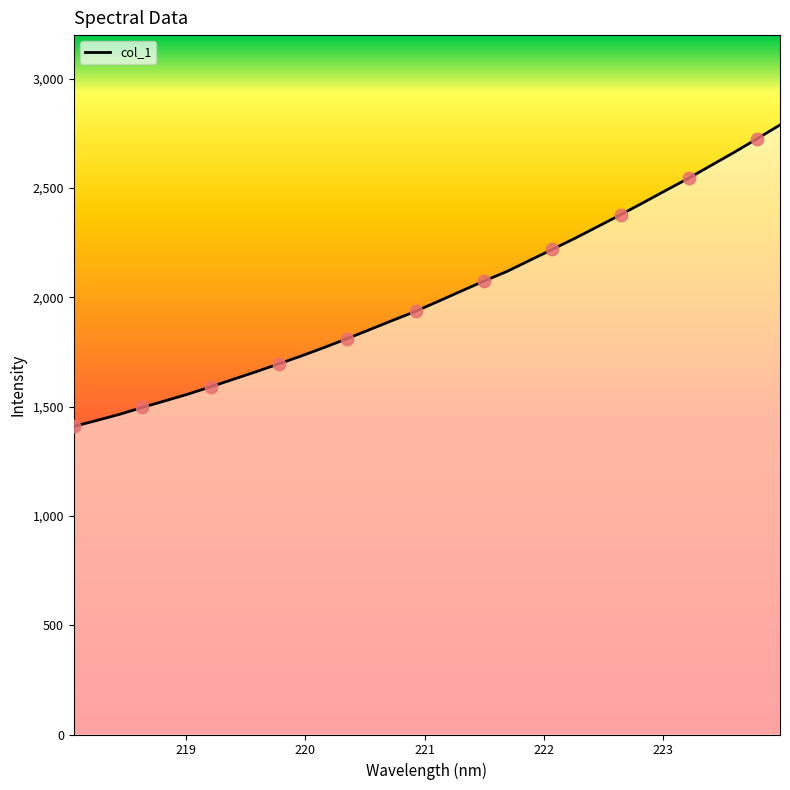

What is the minimum value shown in the chart?

1409.4